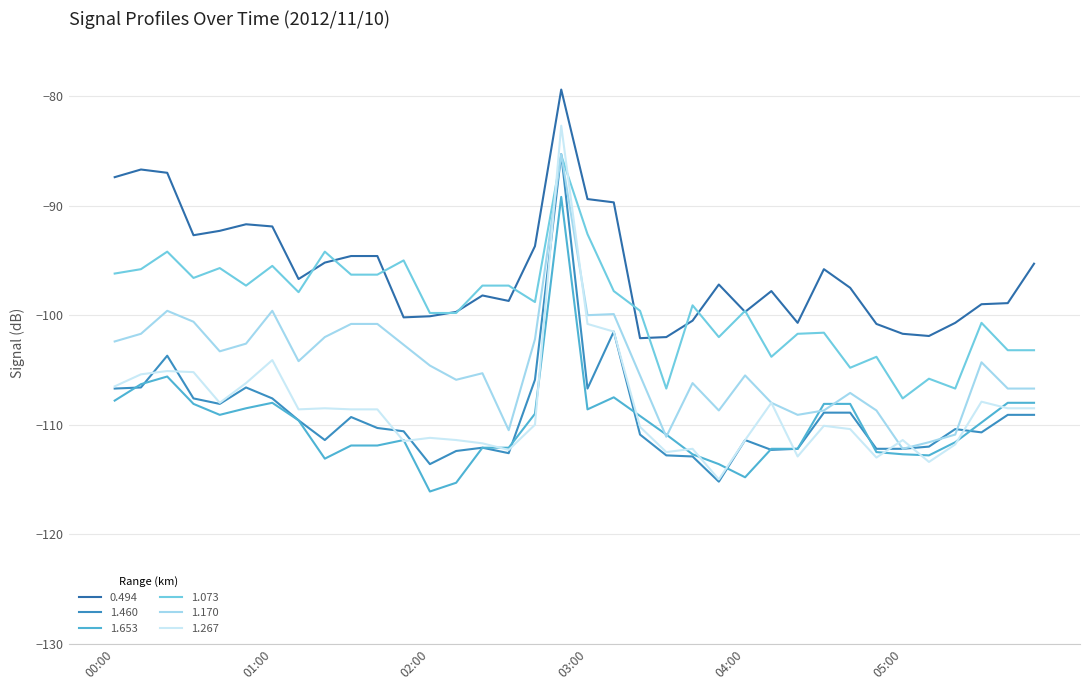

True or false: 0.494 and 1.170 cross at least once.

False